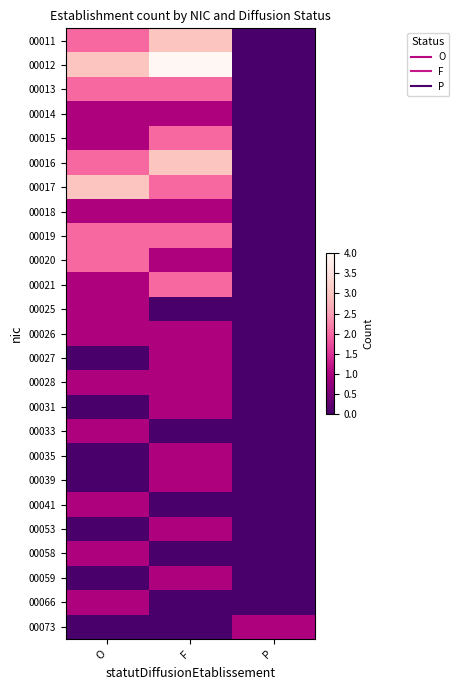

At which category does the chart reach its minimum across all series?

P